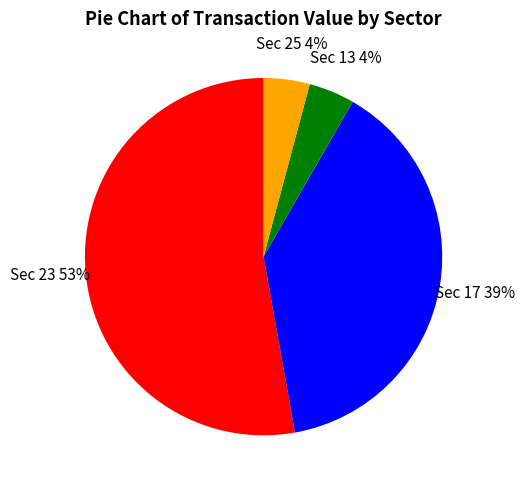

To the nearest percent, what percentage of the pie is Sec 25?

4%